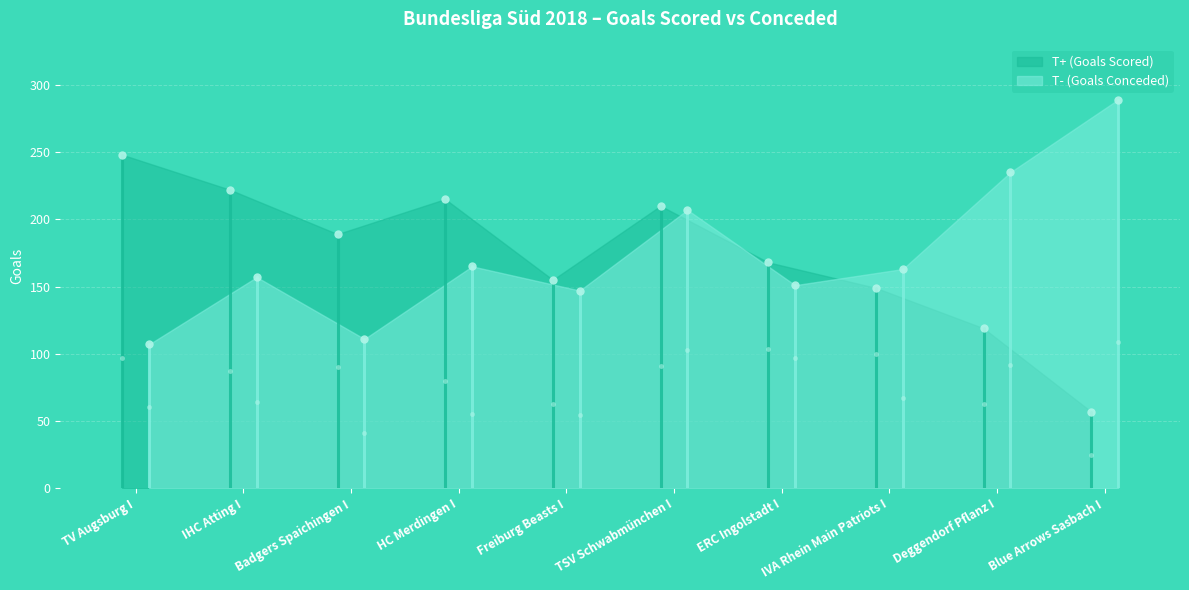

True or false: T+ (Goals Scored) and T- (Goals Conceded) cross at least once.

True